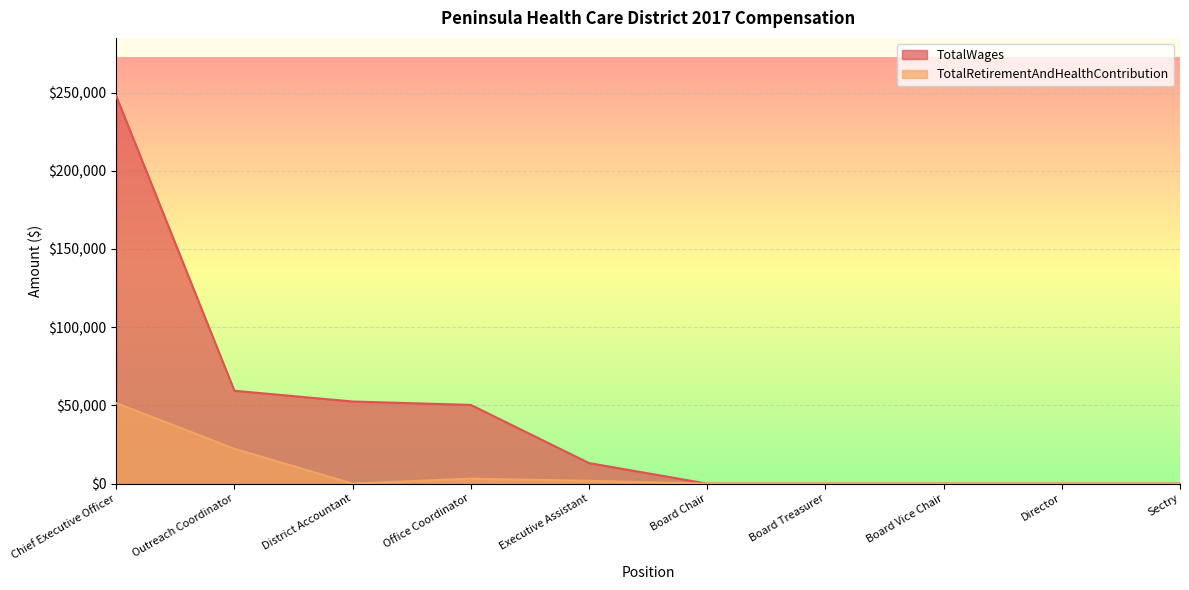

True or false: TotalRetirementAndHealthContribution and TotalWages intersect in this chart.

False